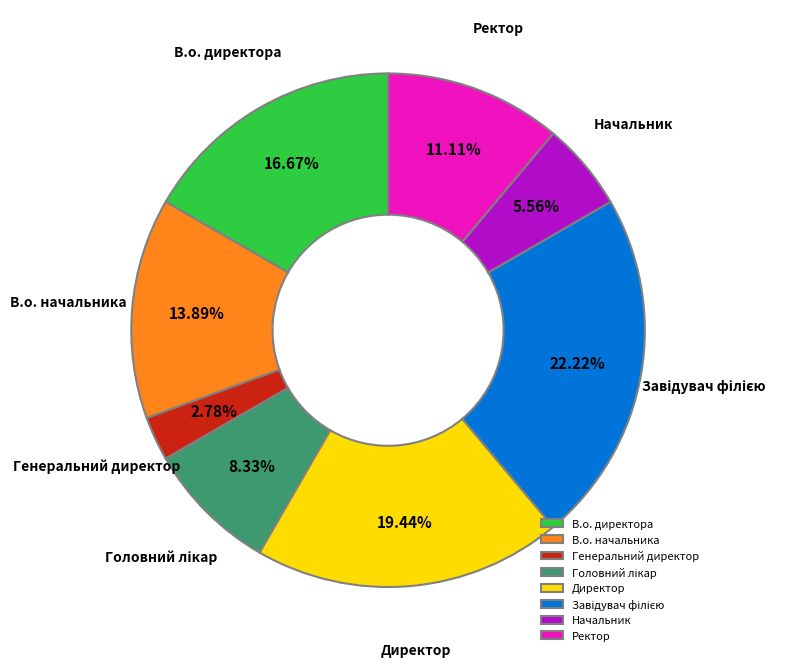

How many slices are in this pie chart?

8